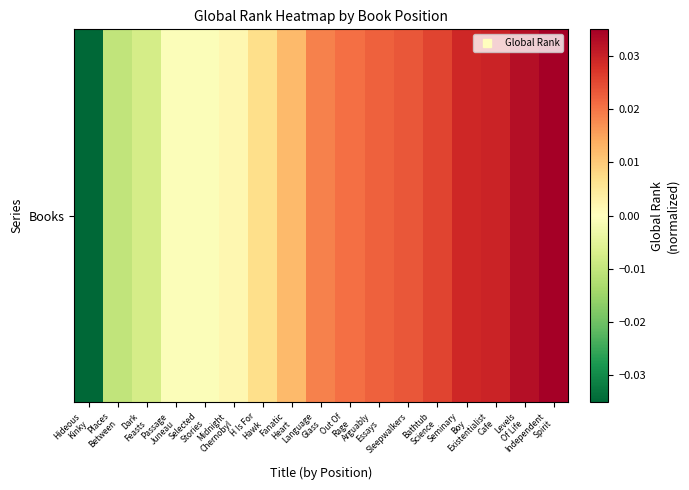

Rank the categories by value from lowest to highest.

Hideous
Kinky, Places
Between, Dark
Feasts, Passage
Juneau, Selected
Stories, Midnight
Chernobyl, H Is For
Hawk, Fanatic
Heart, Language
Glass, Out Of
Rage, Arguably
Essays, Sleepwalkers, Bathtub
Science, Seminary
Boy, Existentialist
Cafe, Levels
Of Life, Independent
Spirit